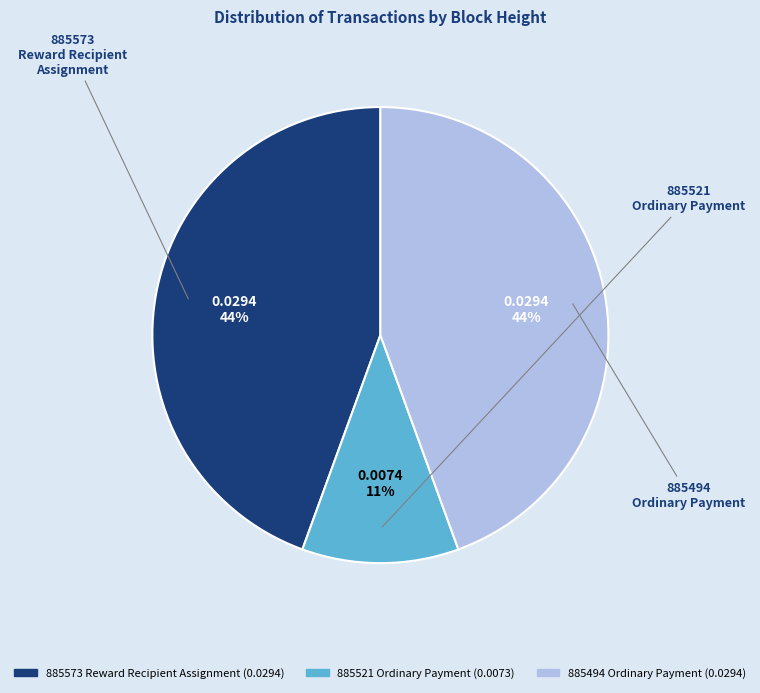

Count the number of slices in the pie.

3